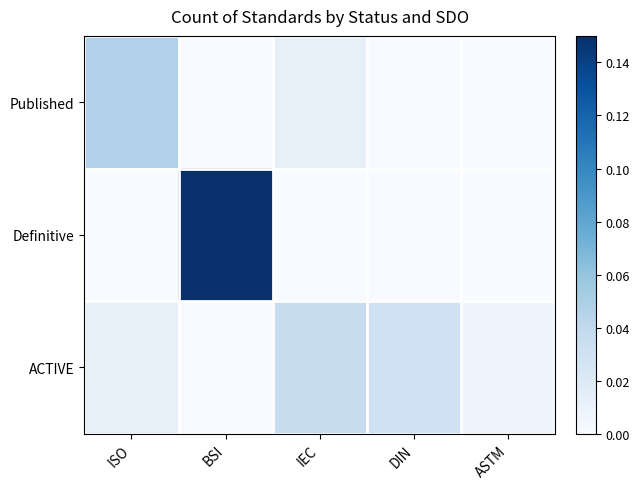

Between IEC and BSI, which is larger?

IEC